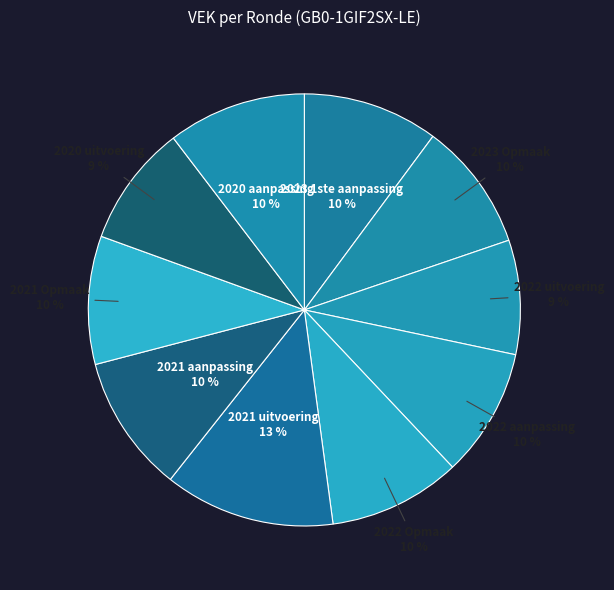

Is there any slice that represents more than half of the pie?

No